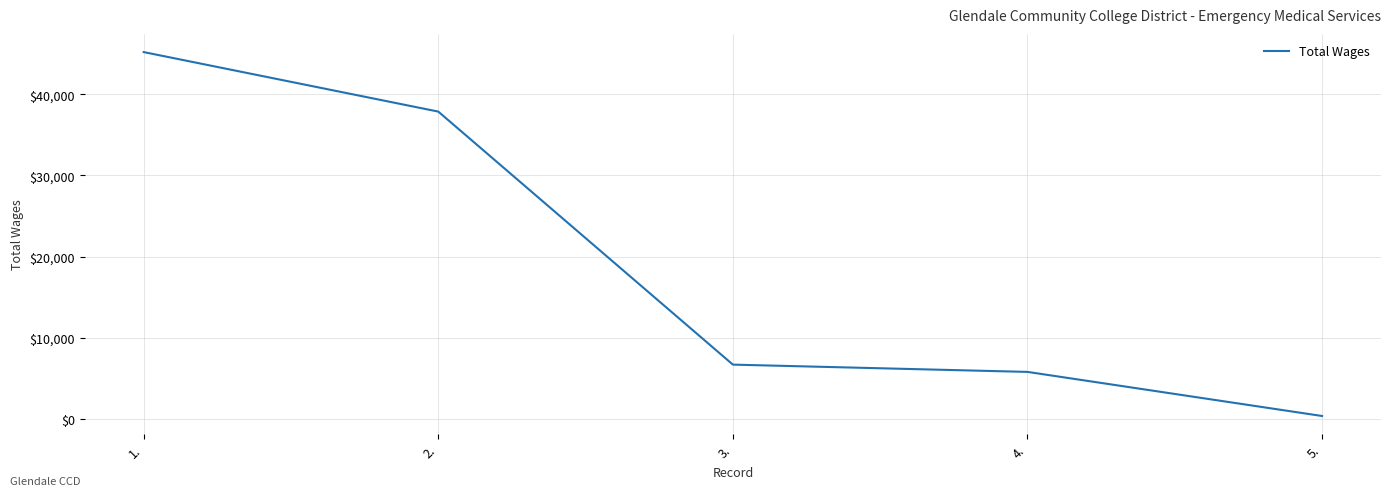

The chart shows a value of 10055 at 3.. True or false?

False